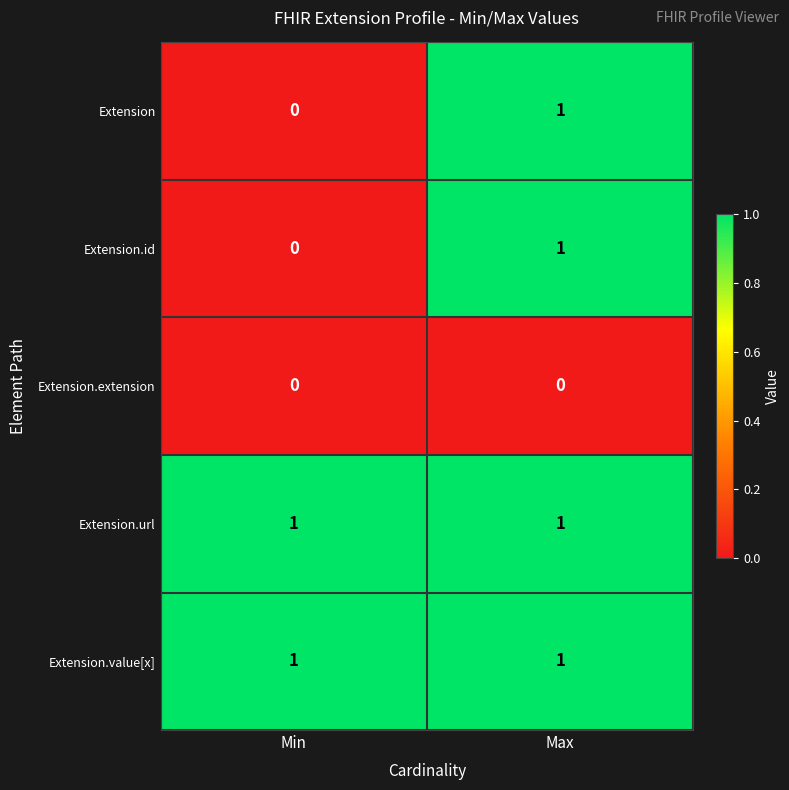

At which label is Extension.id closest to 0?

Min